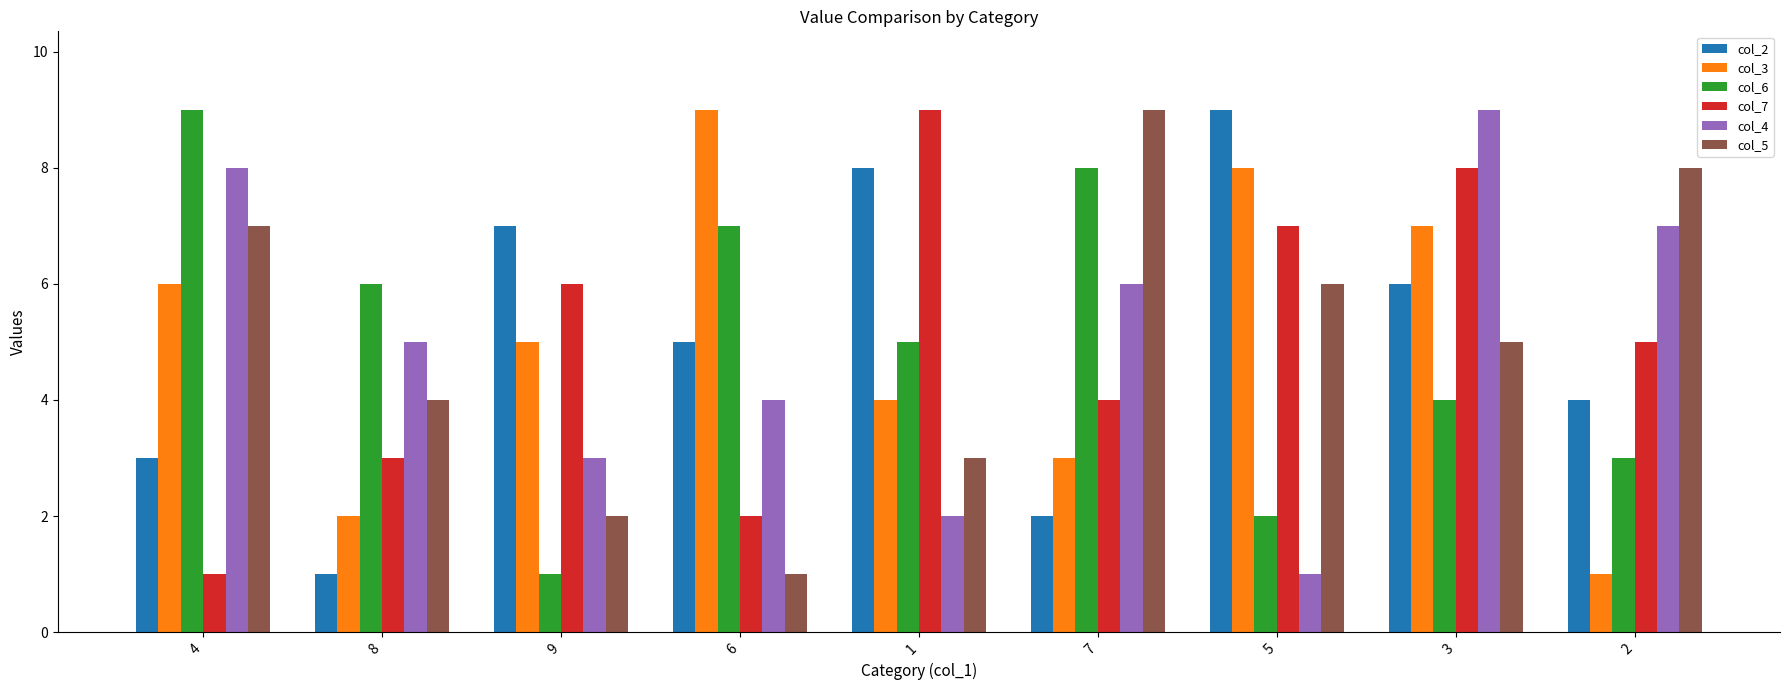

What is the label of the 7th bar from the left?

5